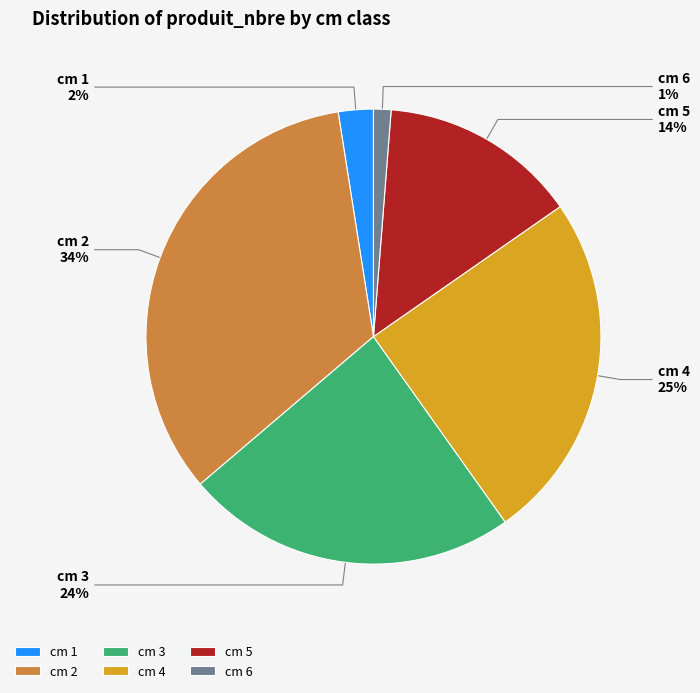

Is there a majority slice in this chart?

No